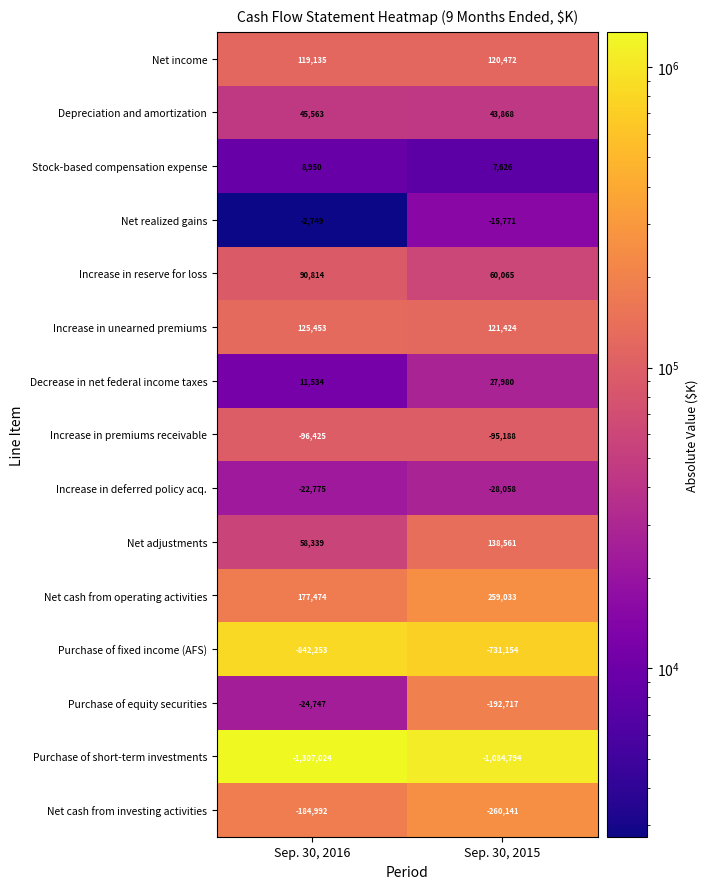

What is the average value of the Net realized gains series?

-9260